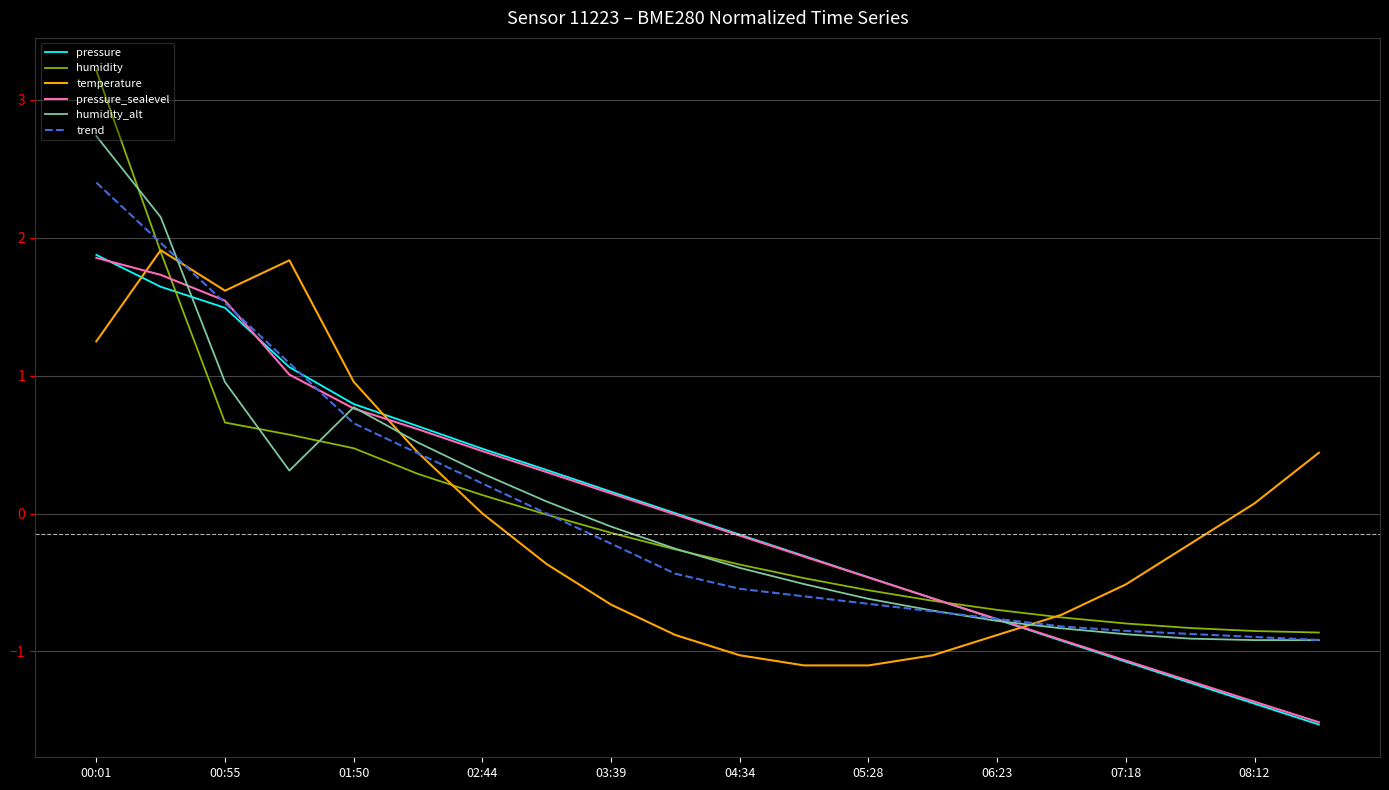

What is the smallest value displayed?

-1.5